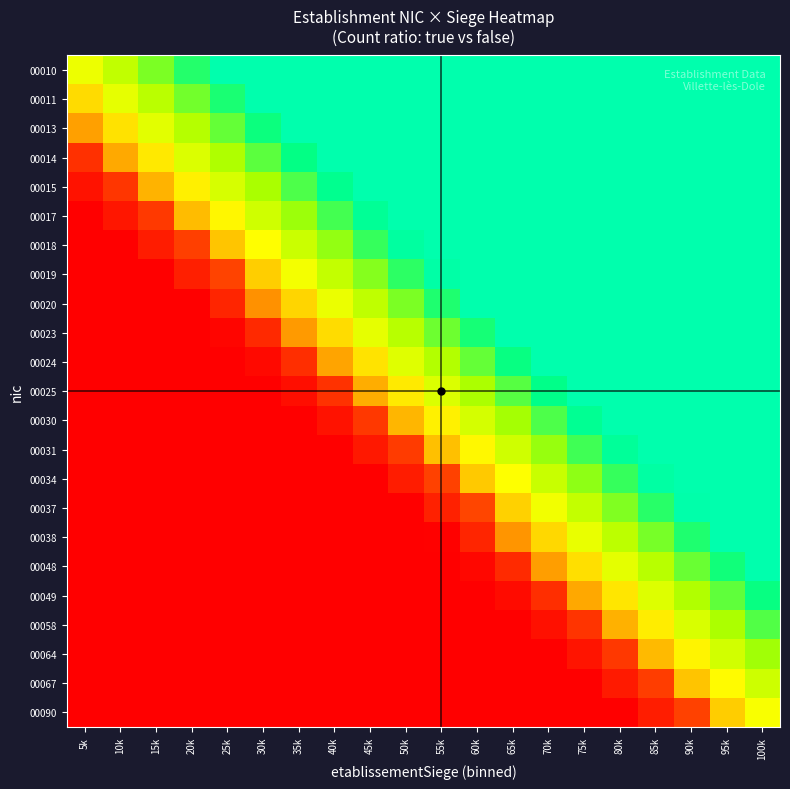

What is the difference between the highest and lowest values at 45k?

0.9